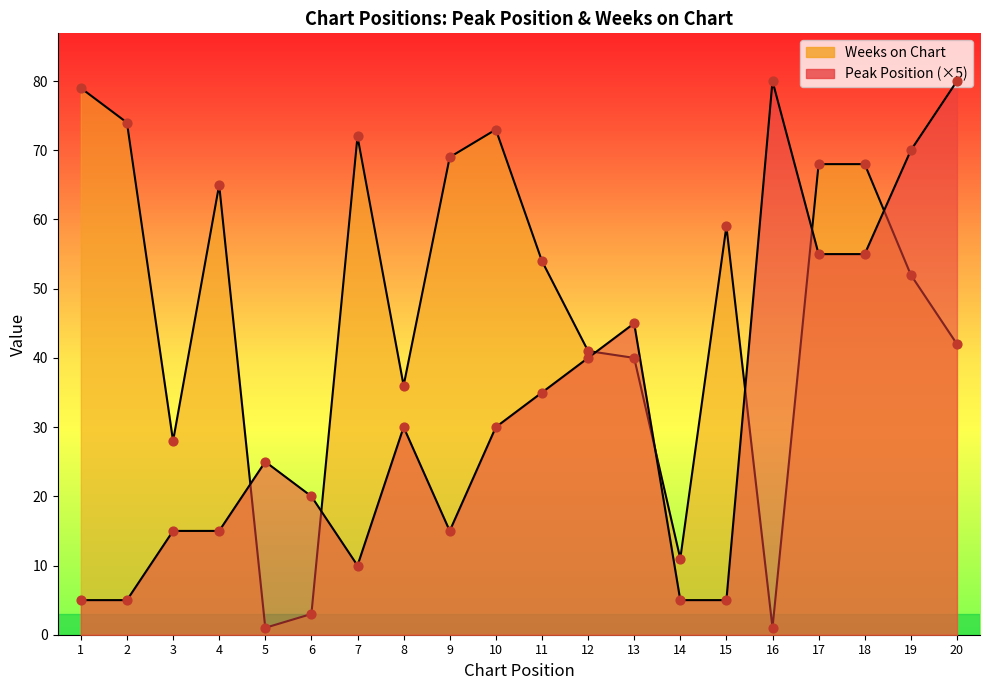

At which category is the sum across all series the highest?

17